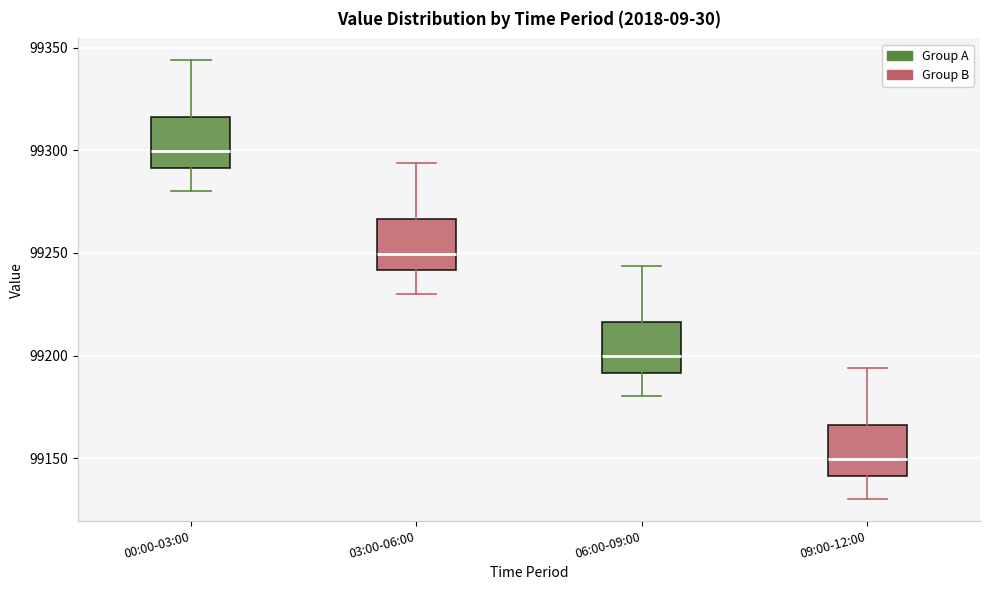

Where does the upper whisker of the box for 06:00-09:00 end on the y-axis? The values are not printed on the chart, so give them approximately, as read against the axis.

99245